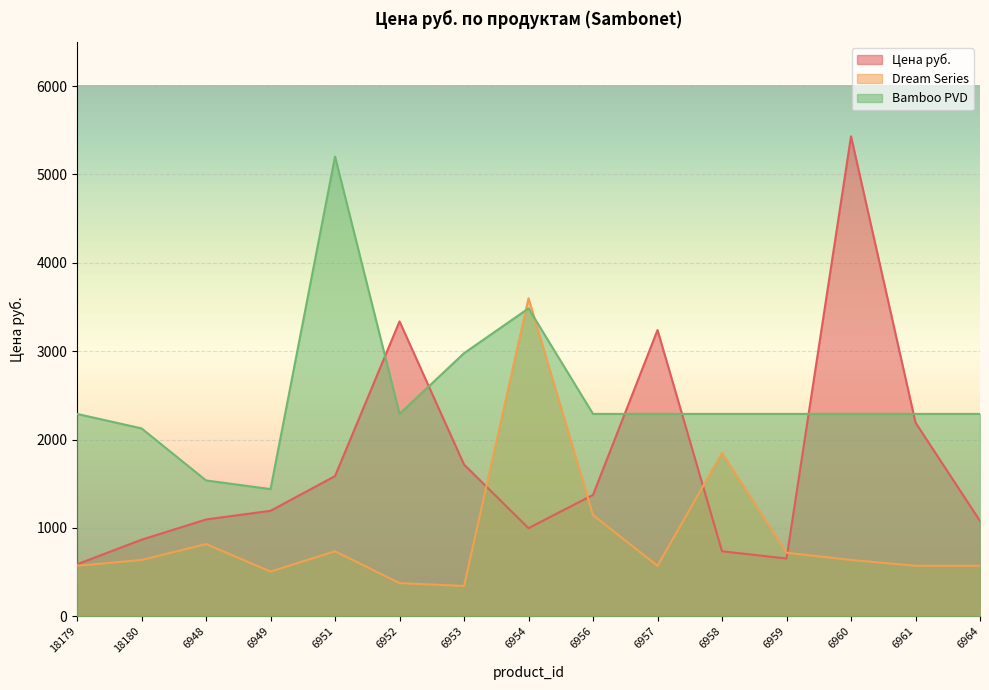

How many data points in Dream Series are less than 637?

7